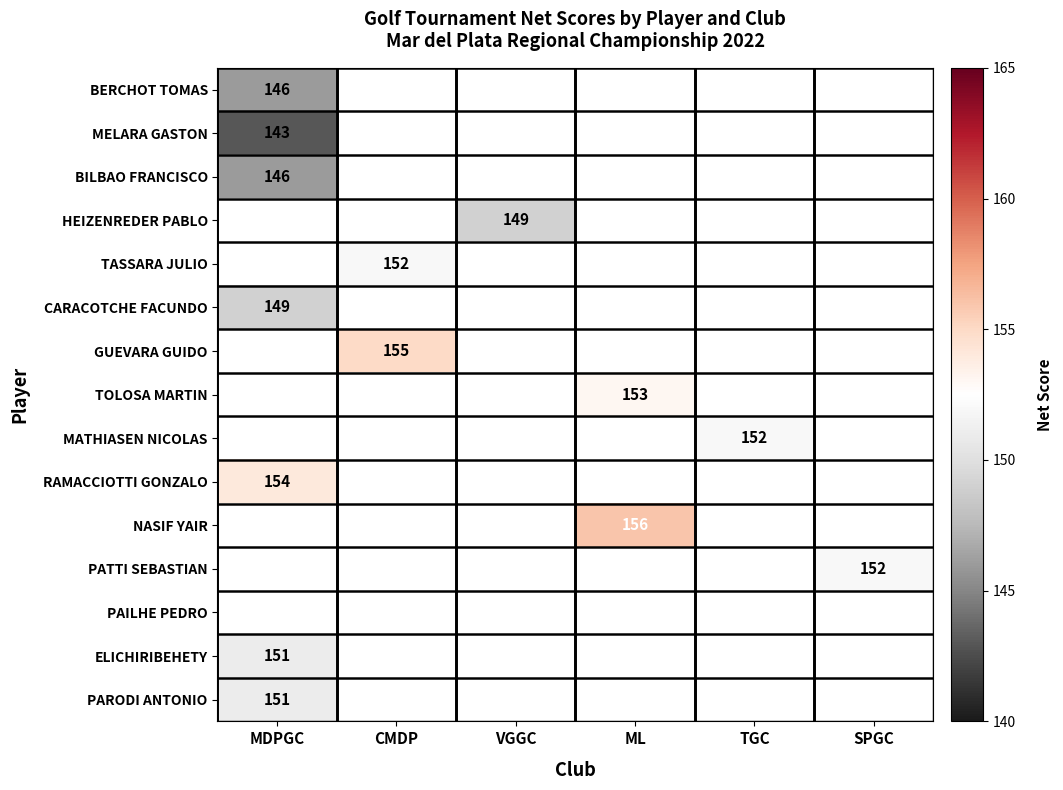

The HEIZENREDER PABLO series shows 65 at VGGC. True or false?

False